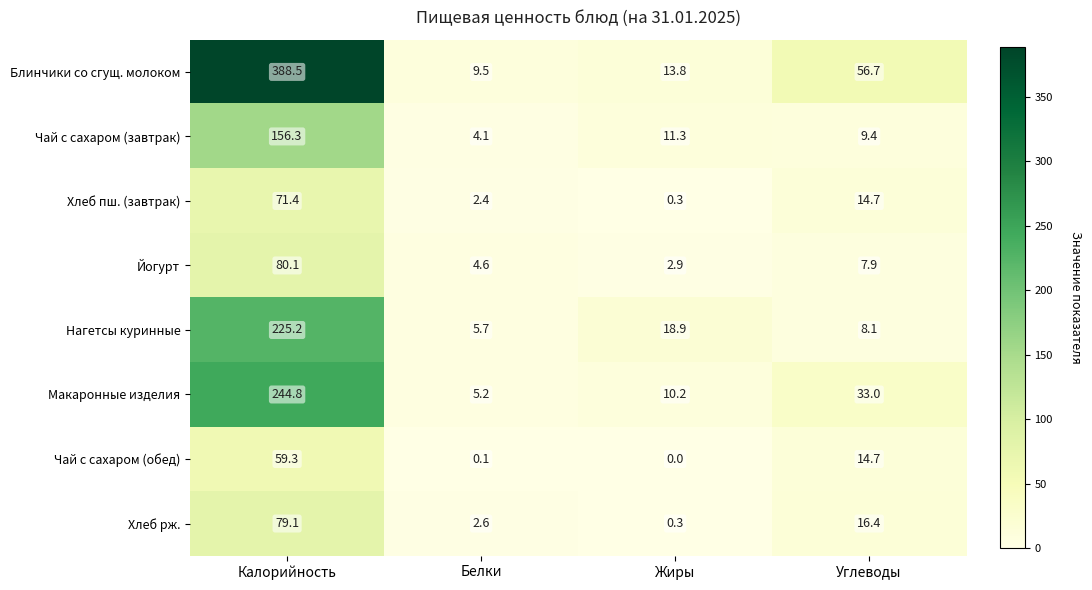

At which category is the sum across all series the highest?

Калорийность